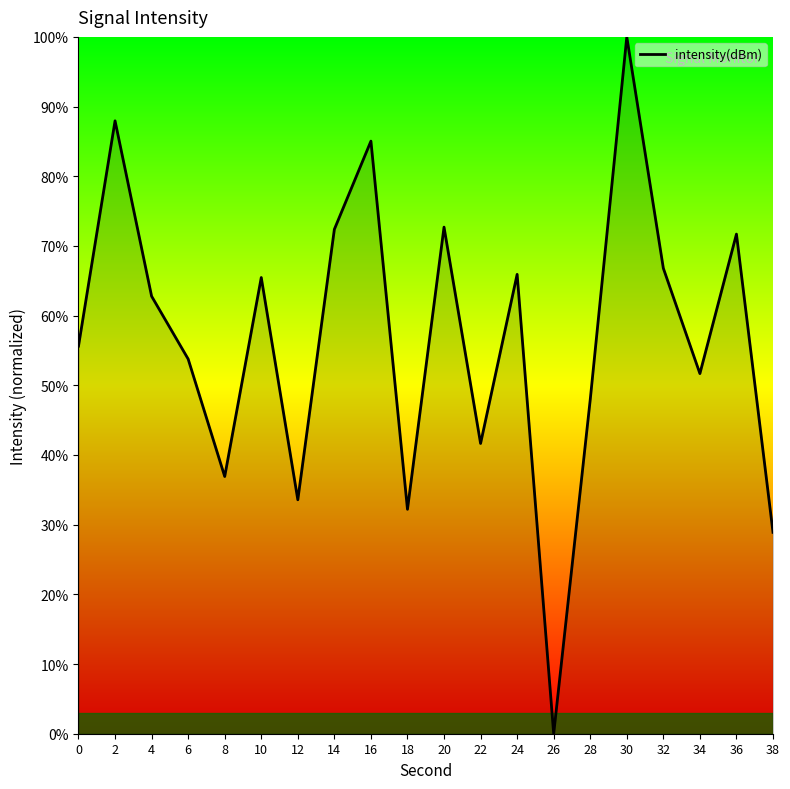

Count the number of data series in this chart.

1